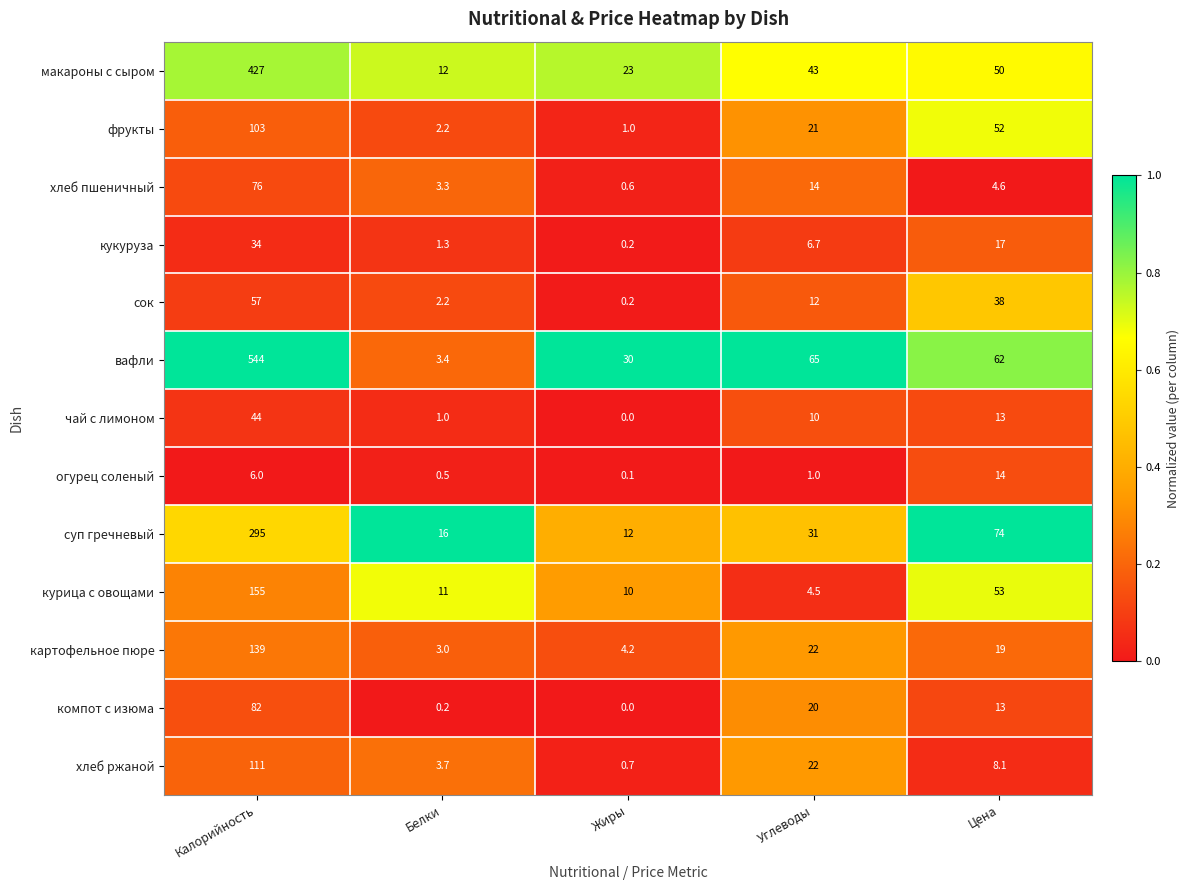

The value of компот с изюма at Белки is 0.2. True or false?

True